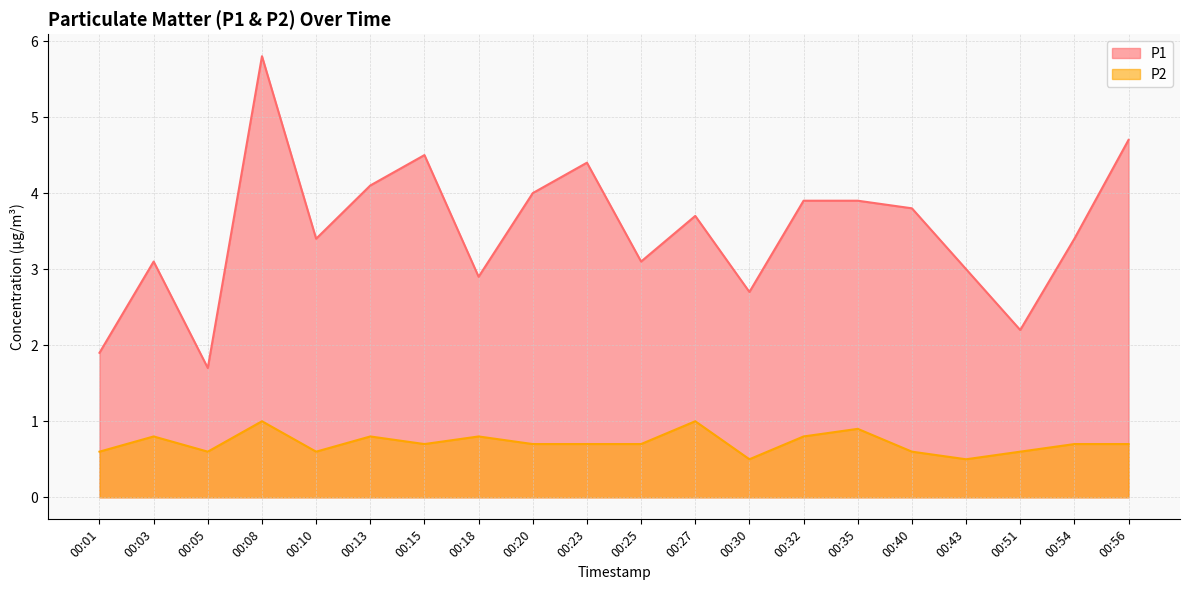

Is the value of P2 at 00:51 greater than the value of P1 at 00:43?

No